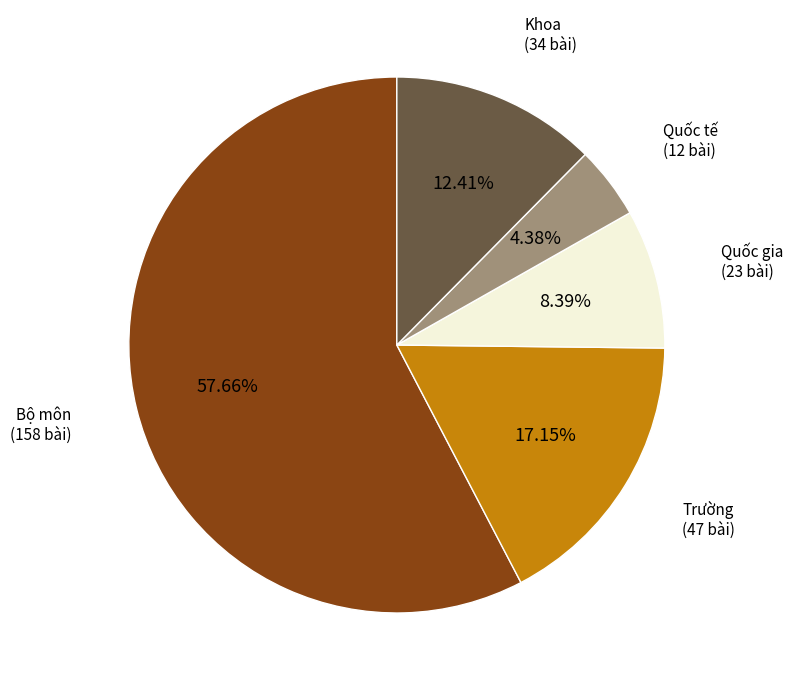

To the nearest percent, what is the average slice percentage?

20%